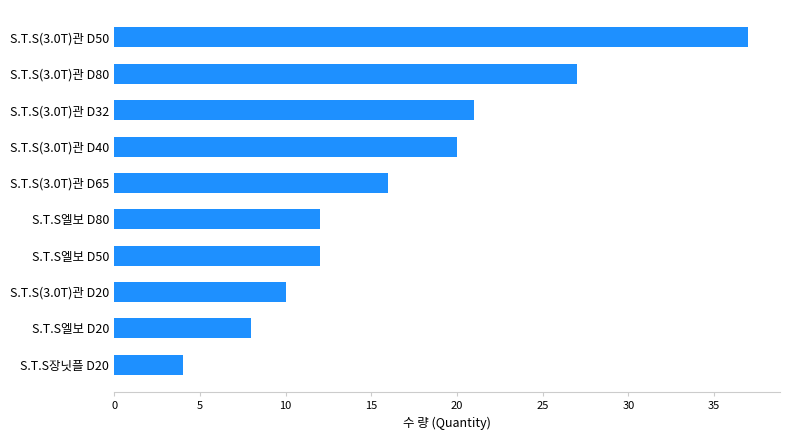

What is the difference between the maximum and second lowest values?

29